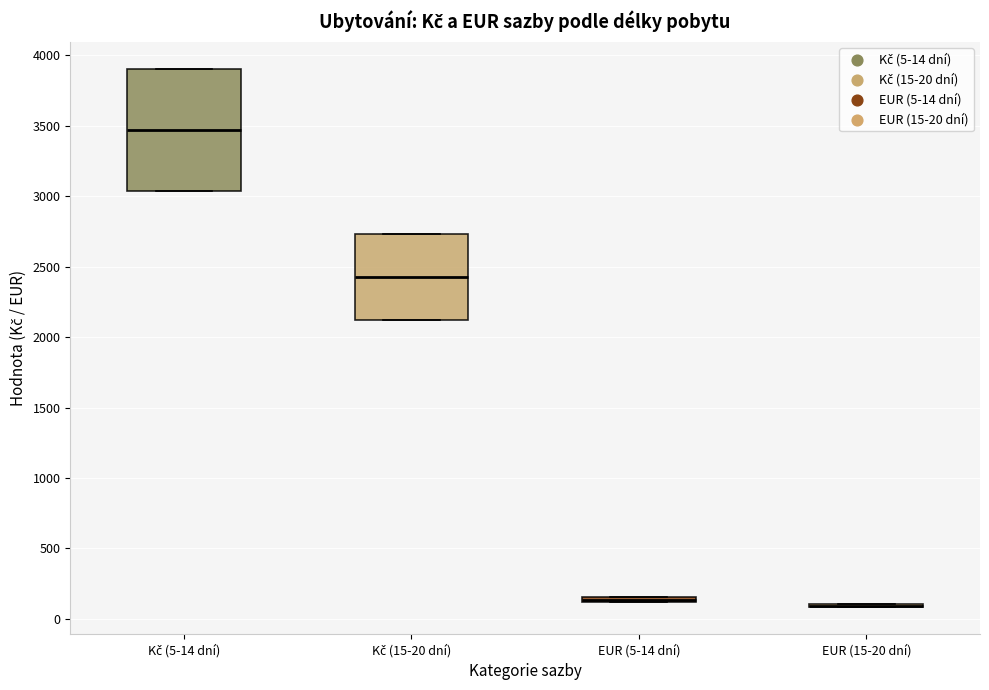

Which box is the tallest, from its lower edge to its upper edge?

Kč (5-14 dní)